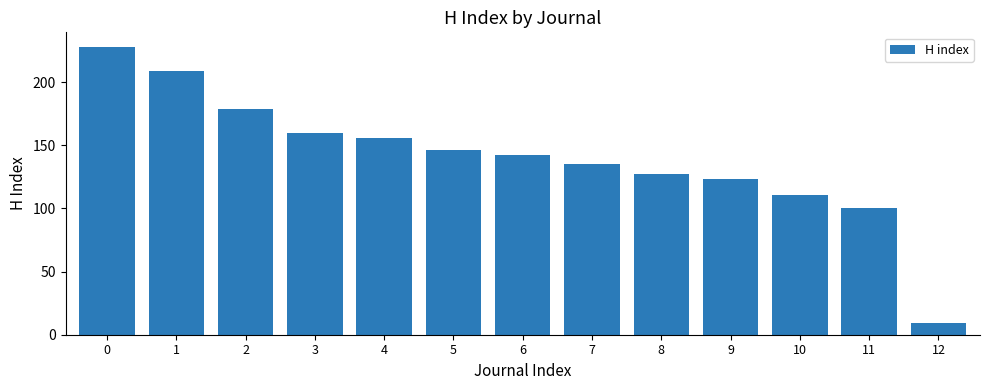

Are the bars horizontal?

No